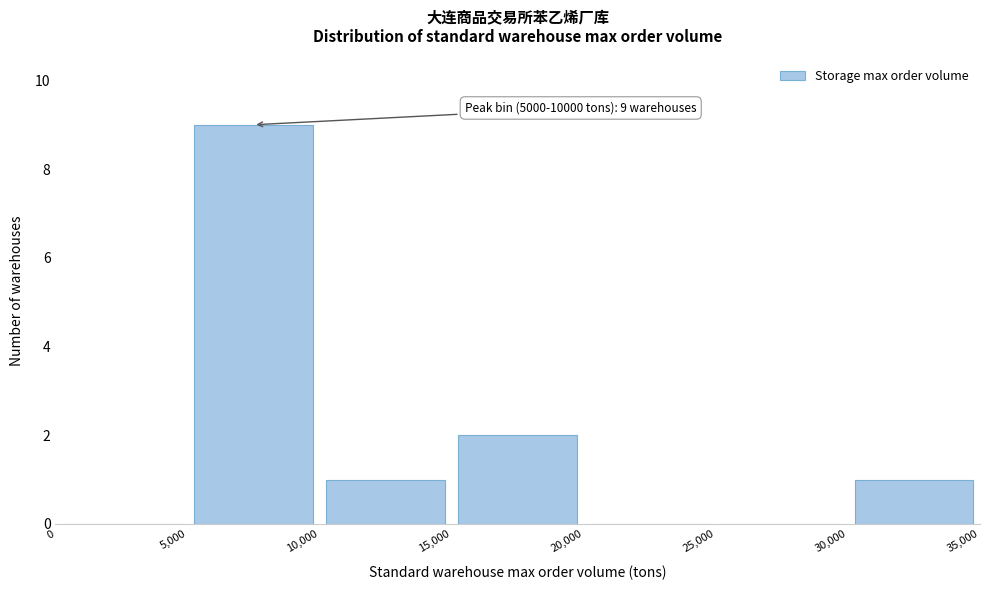

Over which range of the x-axis is the bar tallest?

5,000 to 10,000